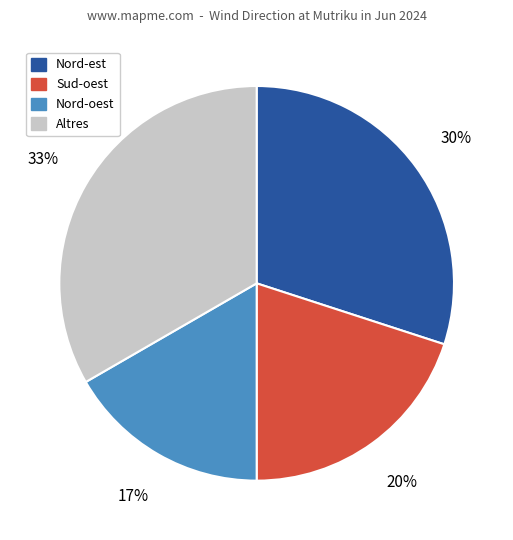

To the nearest percent, what is the average slice percentage?

25%